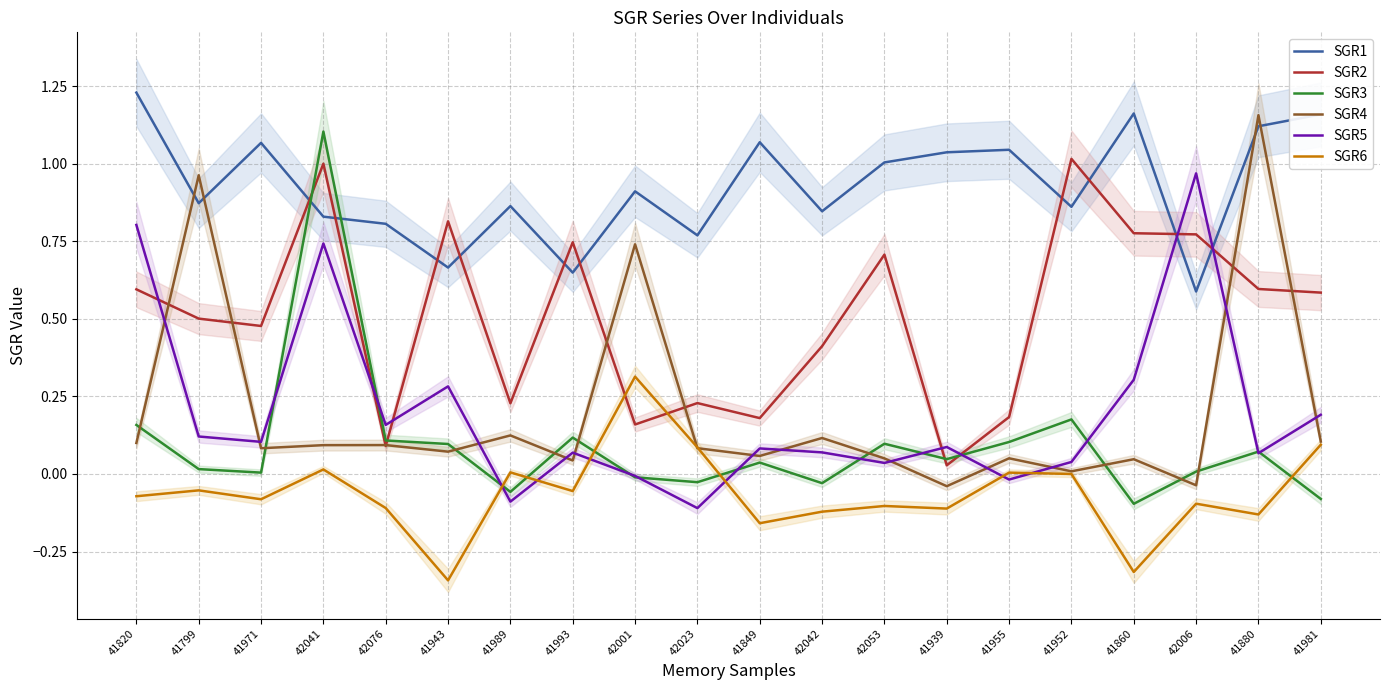

Rank the categories by SGR3 value from lowest to highest.

41860, 41981, 41989, 42042, 42023, 42001, 41971, 42006, 41799, 41849, 41939, 41880, 41943, 42053, 41955, 42076, 41993, 41820, 41952, 42041